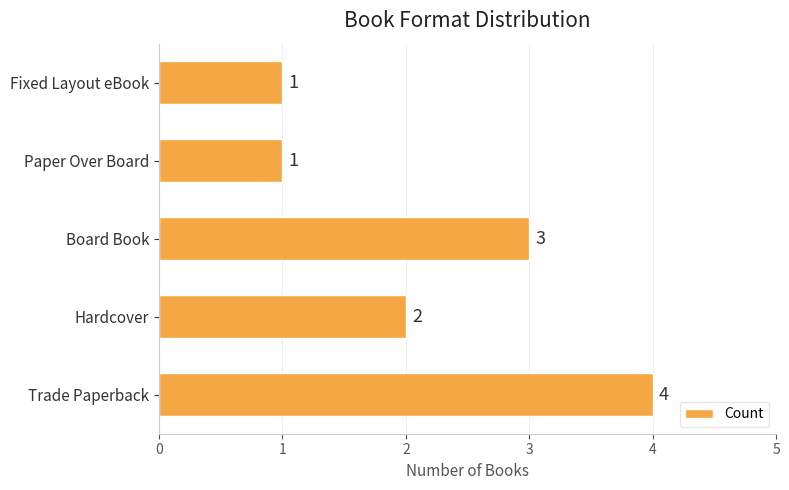

Count the values in the range 1 to 3.

4